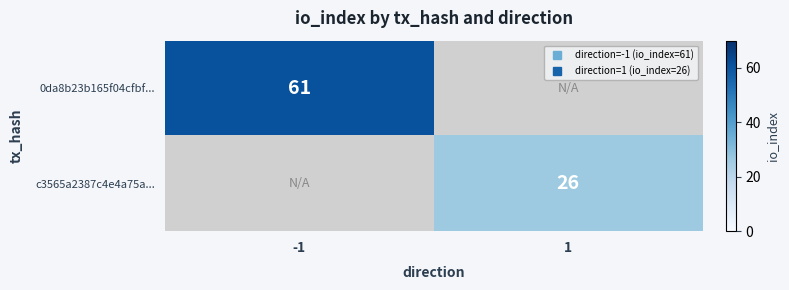

Rank the series by their average value, from highest to lowest.

row_0, row_1